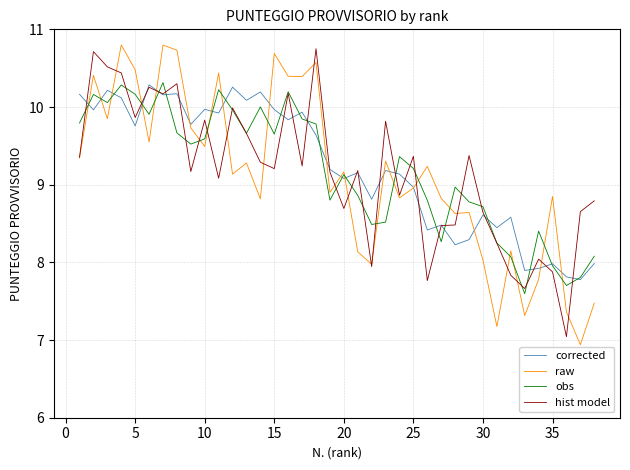

What is the lowest value of the corrected series?

7.8